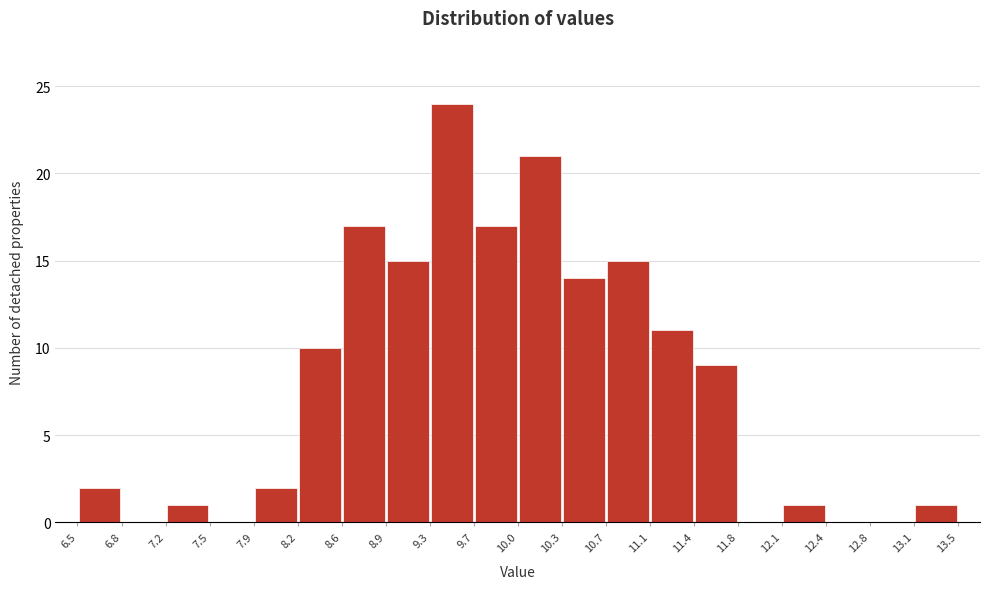

How tall is the bar that spans 9.7 to 10.0 on the x-axis? The values are not printed on the chart, so give them approximately, as read against the axis.

17